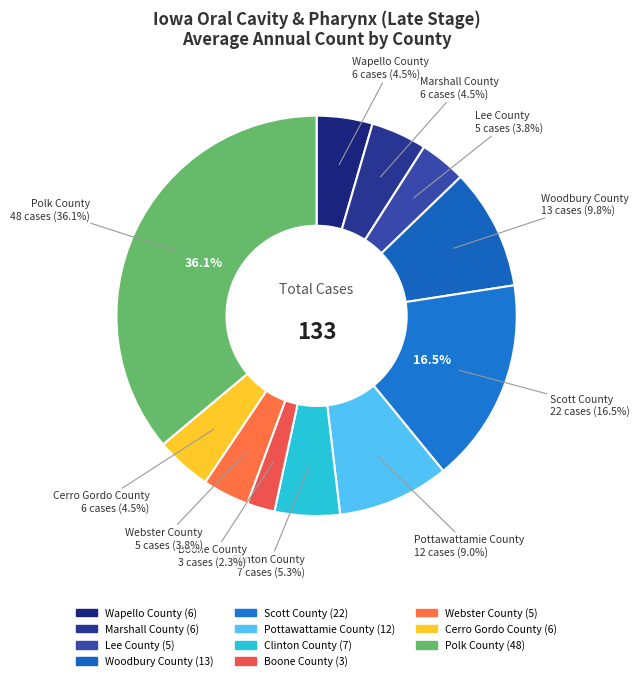

How many slices are in this pie chart?

11